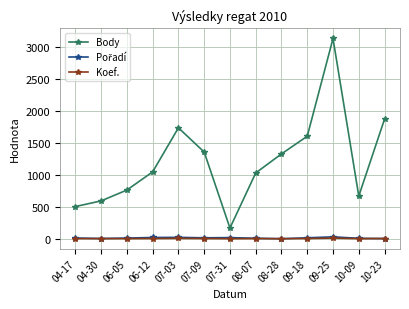

True or false: Koef. and Body cross at least once.

False